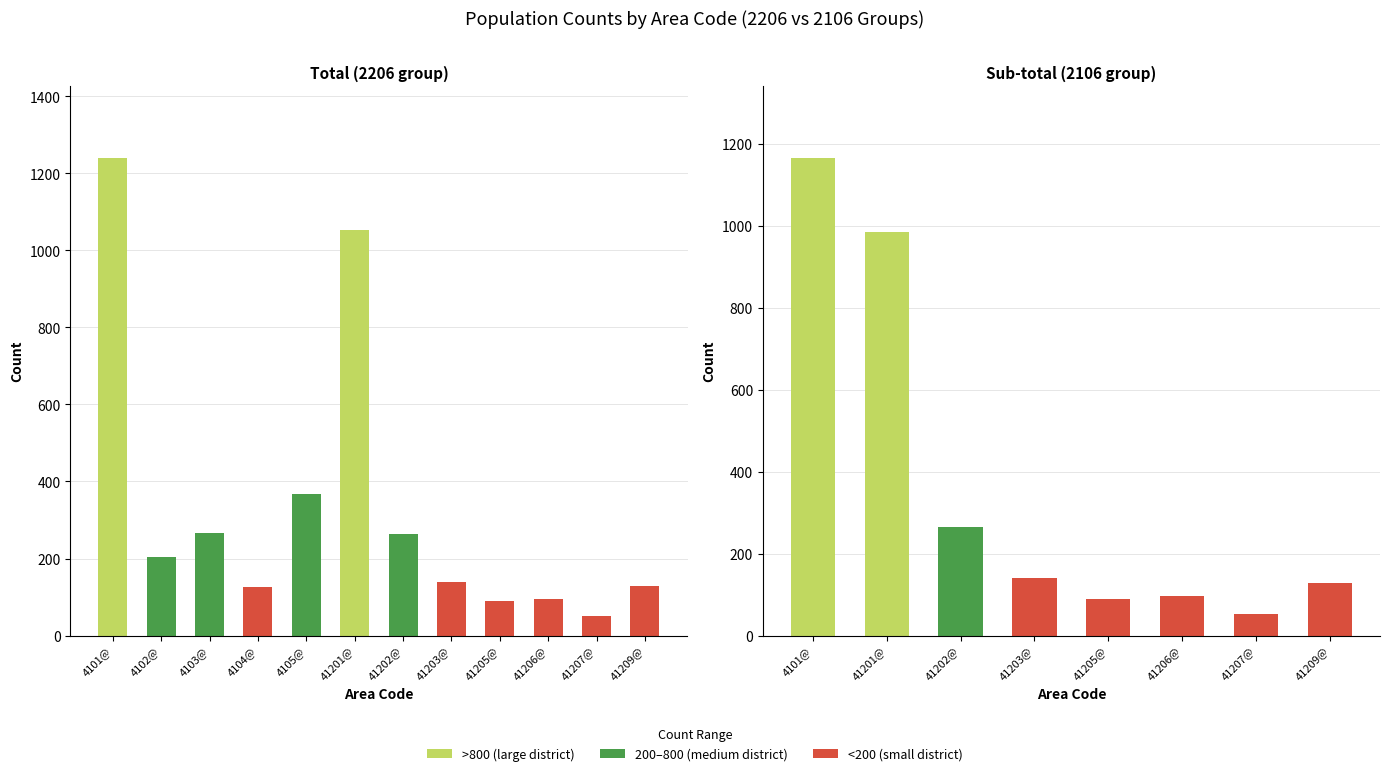

Is it true that the value at 41209@ is 28?

False